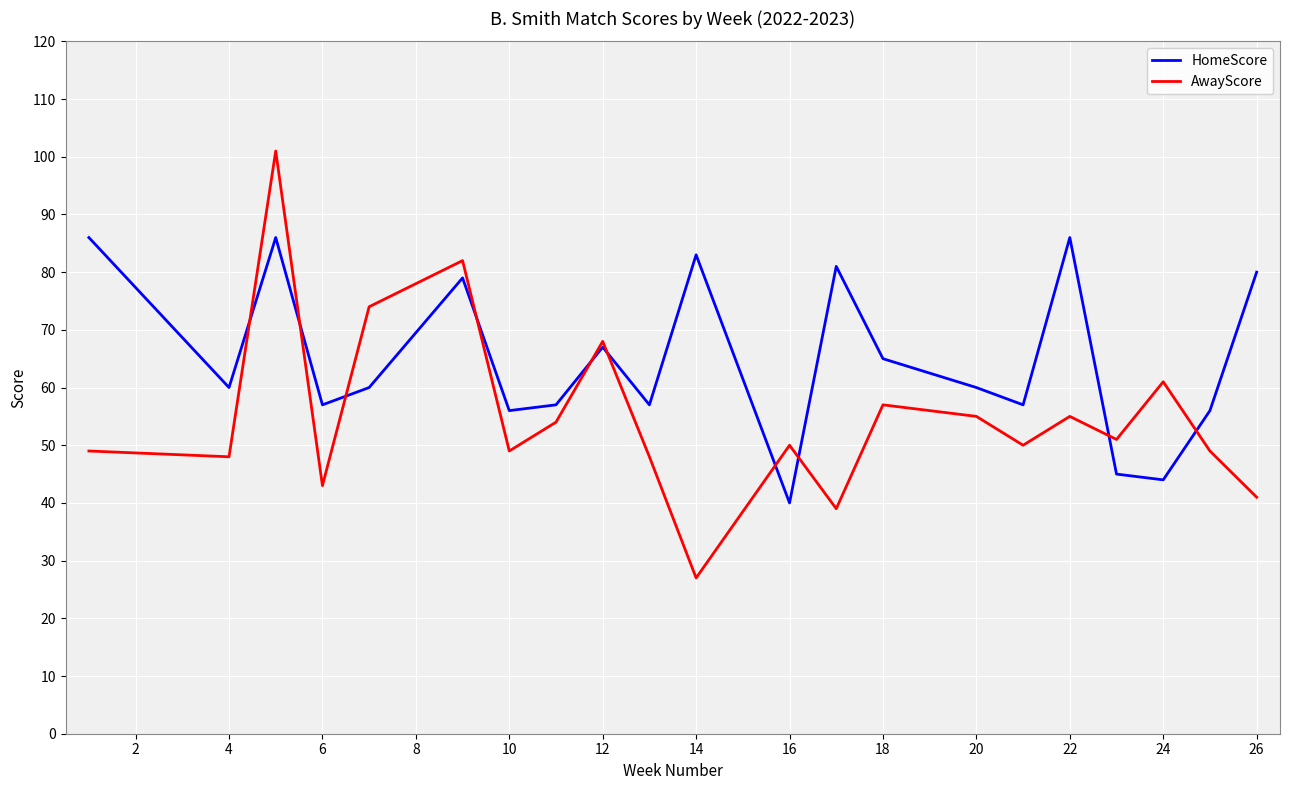

What is the greatest value displayed?

101